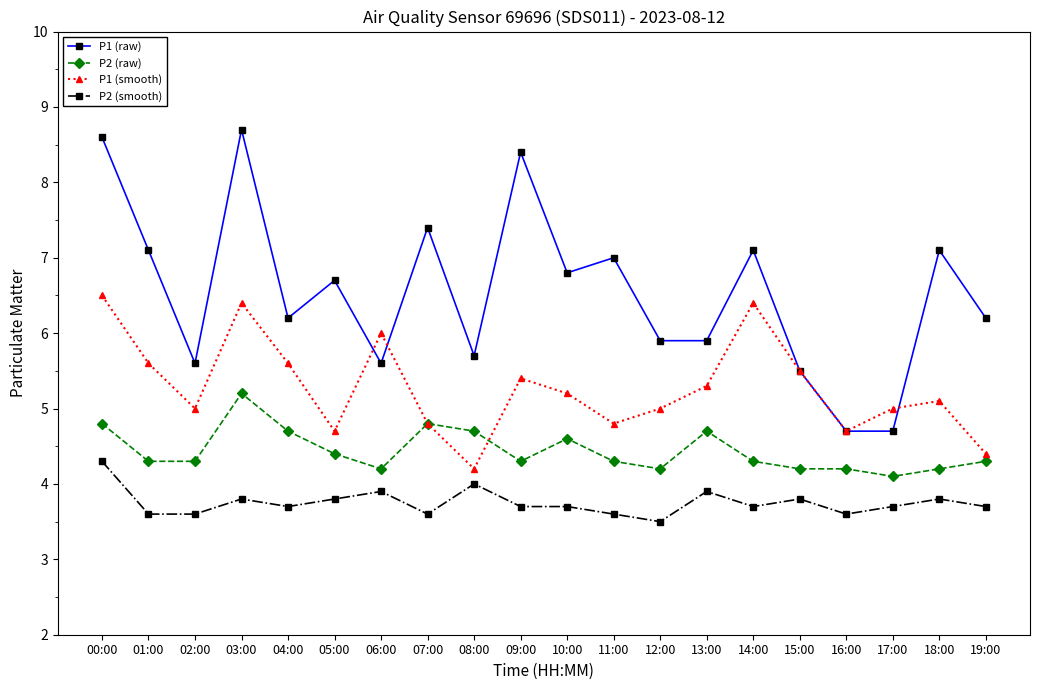

Reading right to left, extract all data points from this chart.

P1 (raw): 6.2	7.1	4.7	4.7	5.5	7.1	5.9	5.9	7.0	6.8	8.4	5.7	7.4	5.6	6.7	6.2	8.7	5.6	7.1	8.6
P2 (raw): 4.3	4.2	4.1	4.2	4.2	4.3	4.7	4.2	4.3	4.6	4.3	4.7	4.8	4.2	4.4	4.7	5.2	4.3	4.3	4.8
P1 (smooth): 4.4	5.1	5.0	4.7	5.5	6.4	5.3	5.0	4.8	5.2	5.4	4.2	4.8	6.0	4.7	5.6	6.4	5.0	5.6	6.5
P2 (smooth): 3.7	3.8	3.7	3.6	3.8	3.7	3.9	3.5	3.6	3.7	3.7	4.0	3.6	3.9	3.8	3.7	3.8	3.6	3.6	4.3